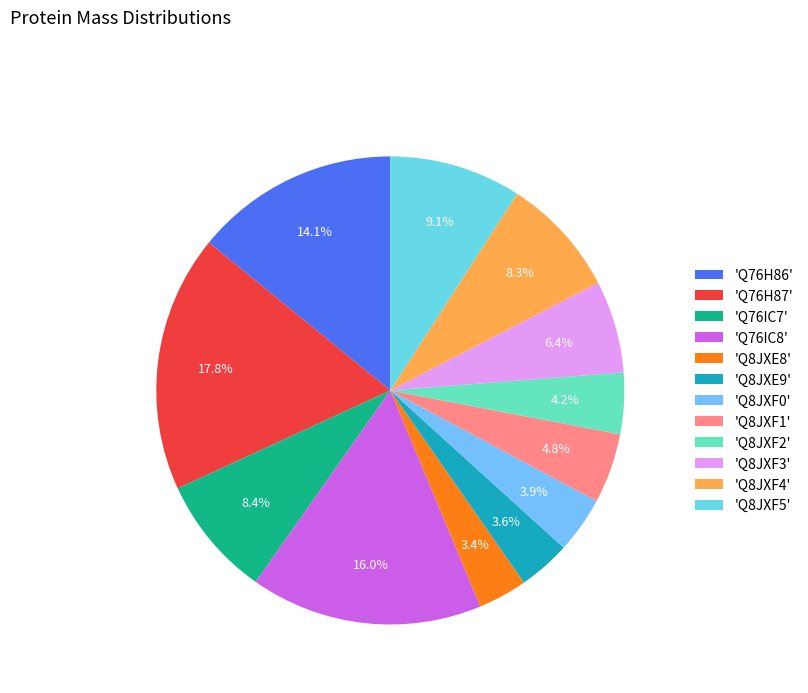

What is the largest slice in the pie chart?

'Q76H87'